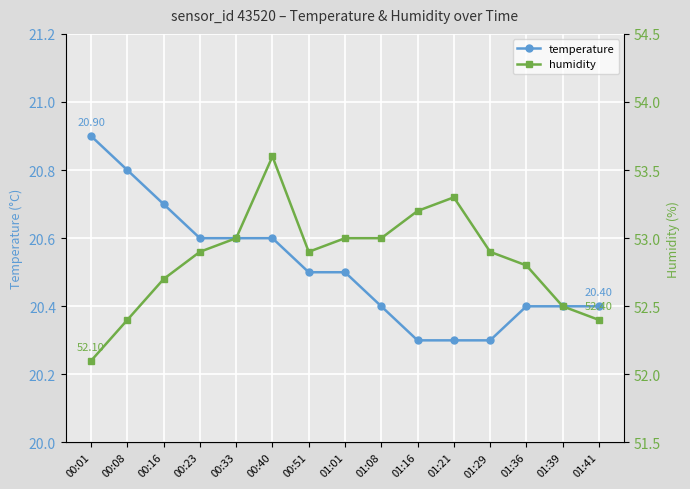

True or false: temperature and humidity cross at least once.

False